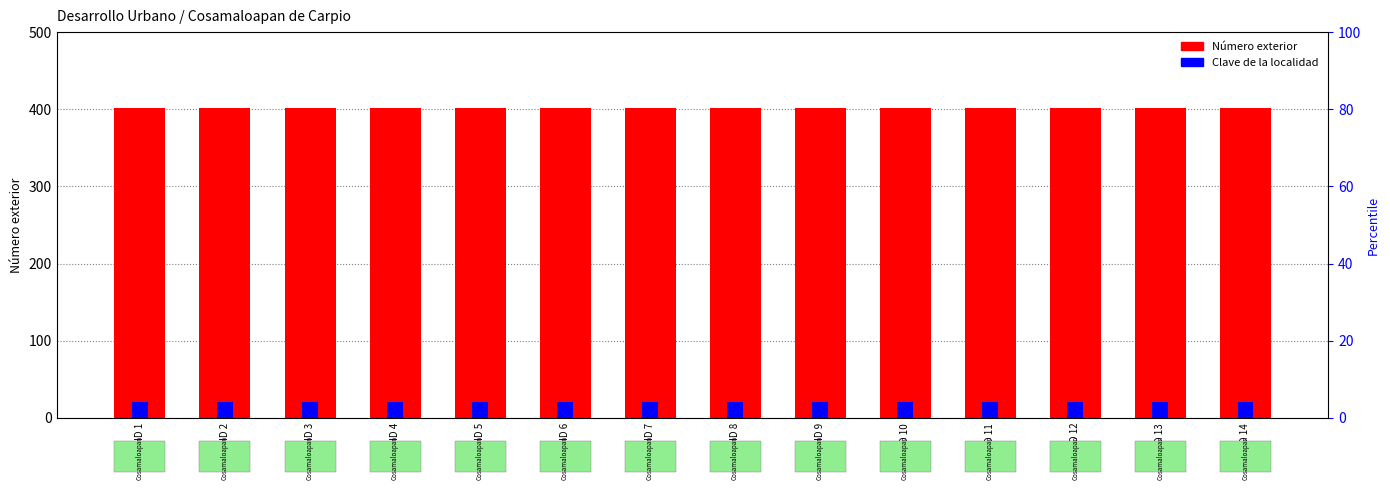

Rank the series at ID 14 from highest to lowest value.

Número exterior, Clave de la localidad